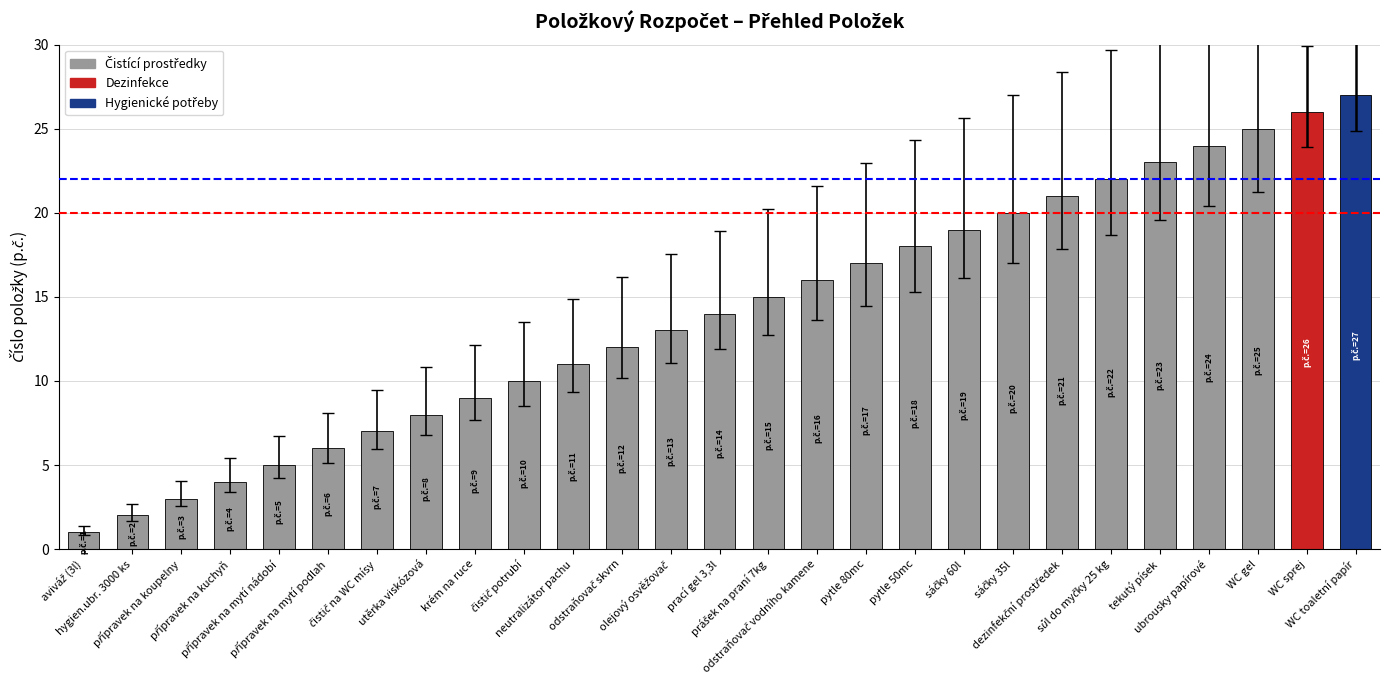

What is the value of the 4th bar from the left?

4